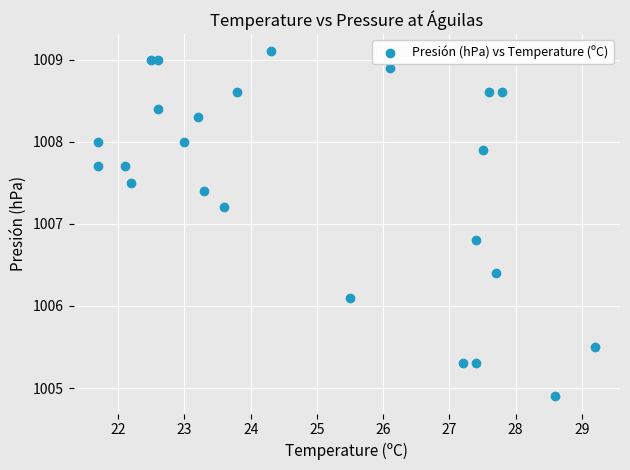

What is the range of Y values (max minus min)?

4.2